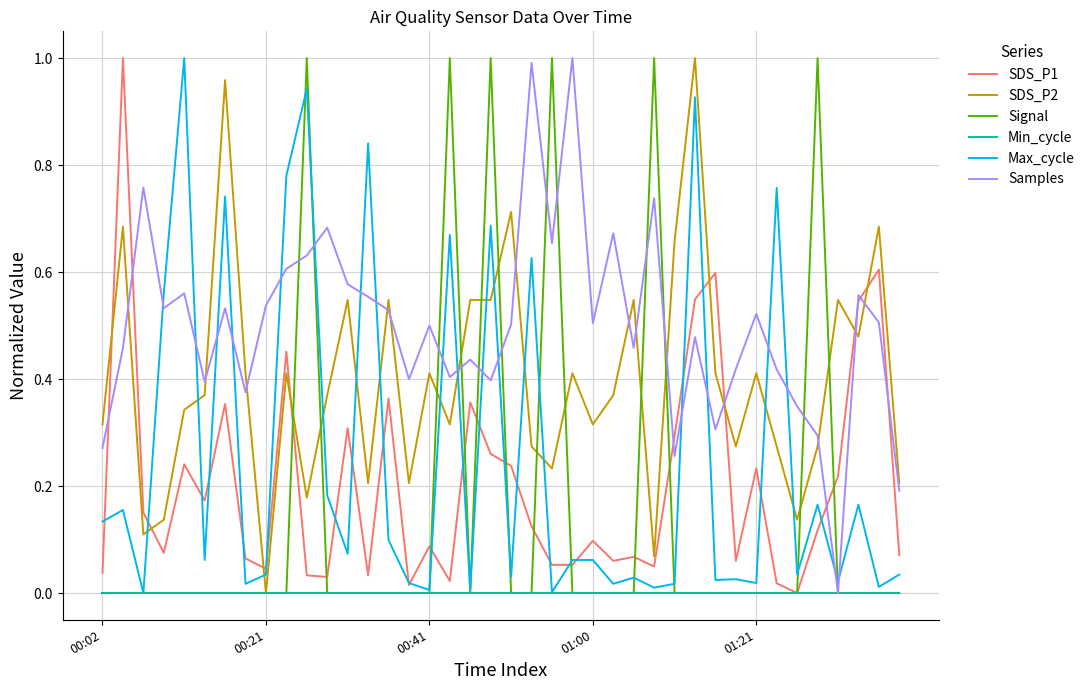

True or false: SDS_P2 and Max_cycle intersect in this chart.

True